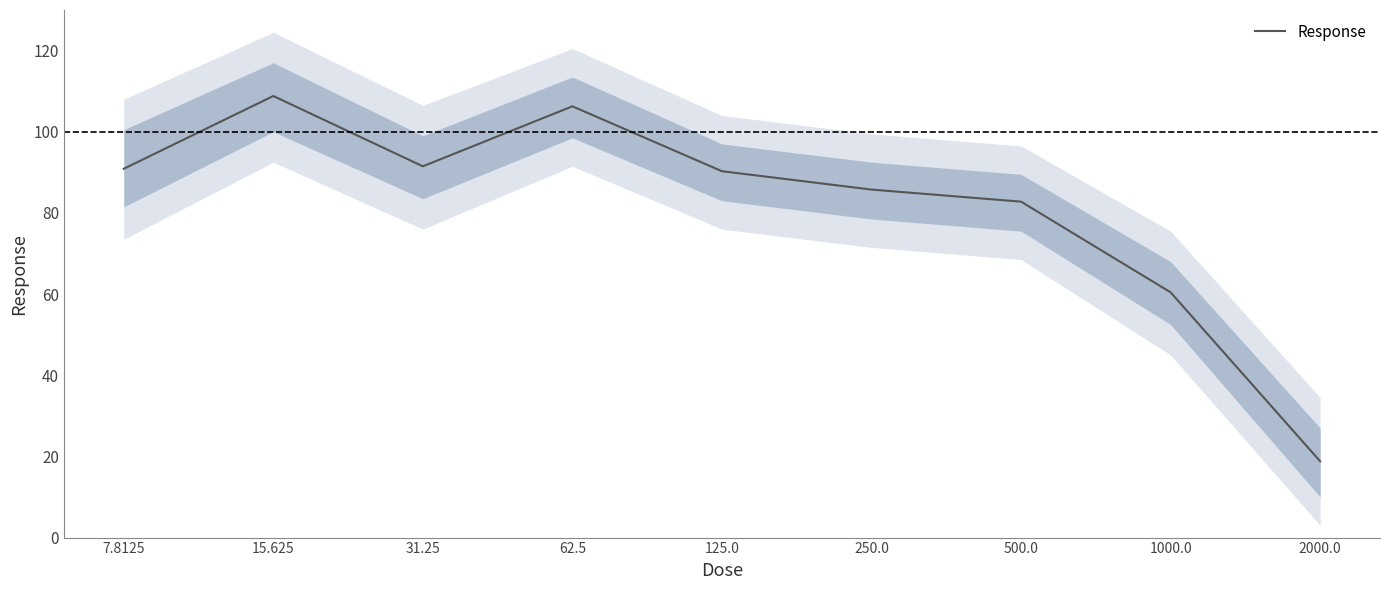

What is the approximate value at 125.0?

90.3